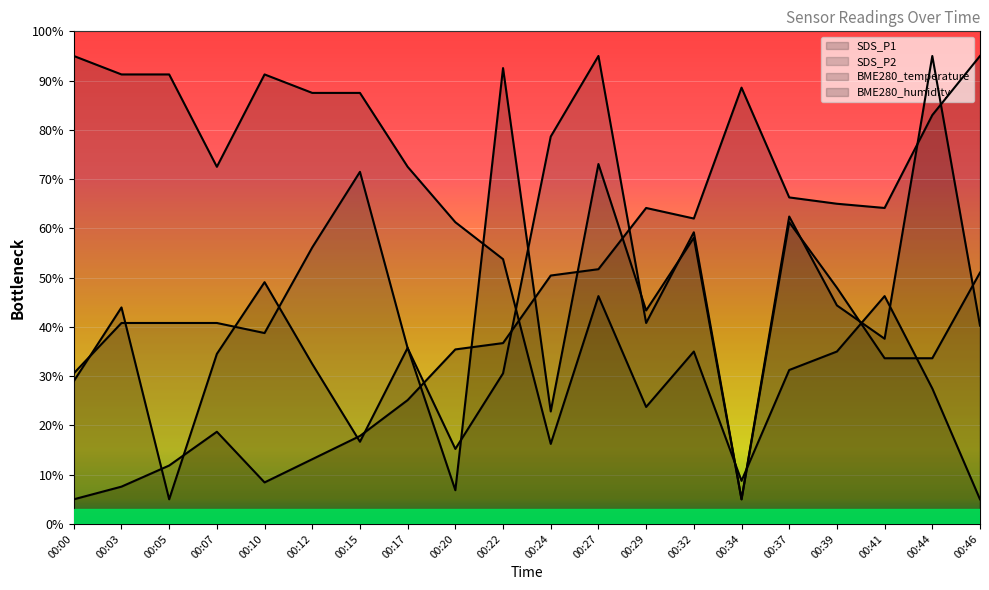

Which series changed the most between 00:12 and 00:34?

BME280_temperature